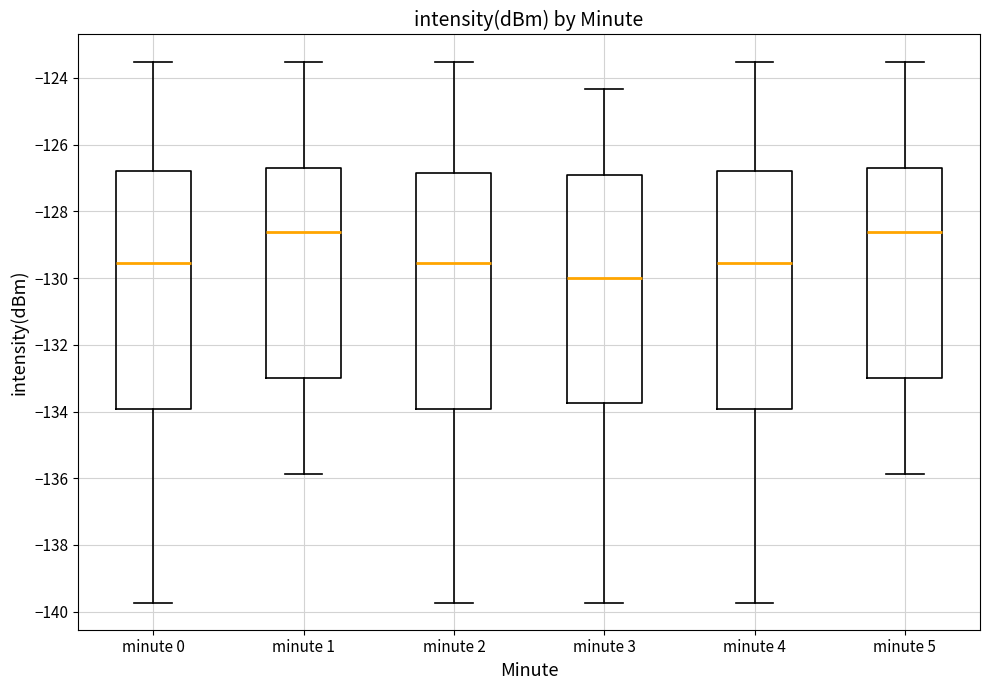

Reading left to right, transcribe this box plot: for each box, give where its median line is, the range the box spans, and where its two whiskers end, as read against the y-axis. The values are not printed on the chart, so give them approximately, as read against the axis.

minute 0: median -129.6, box -134.0 to -126.8, whiskers -139.8 to -123.6
minute 1: median -128.6, box -133.0 to -126.6, whiskers -135.8 to -123.6
minute 2: median -129.6, box -134.0 to -126.8, whiskers -139.8 to -123.6
minute 3: median -130.0, box -133.8 to -127.0, whiskers -139.8 to -124.4
minute 4: median -129.6, box -134.0 to -126.8, whiskers -139.8 to -123.6
minute 5: median -128.6, box -133.0 to -126.6, whiskers -135.8 to -123.6